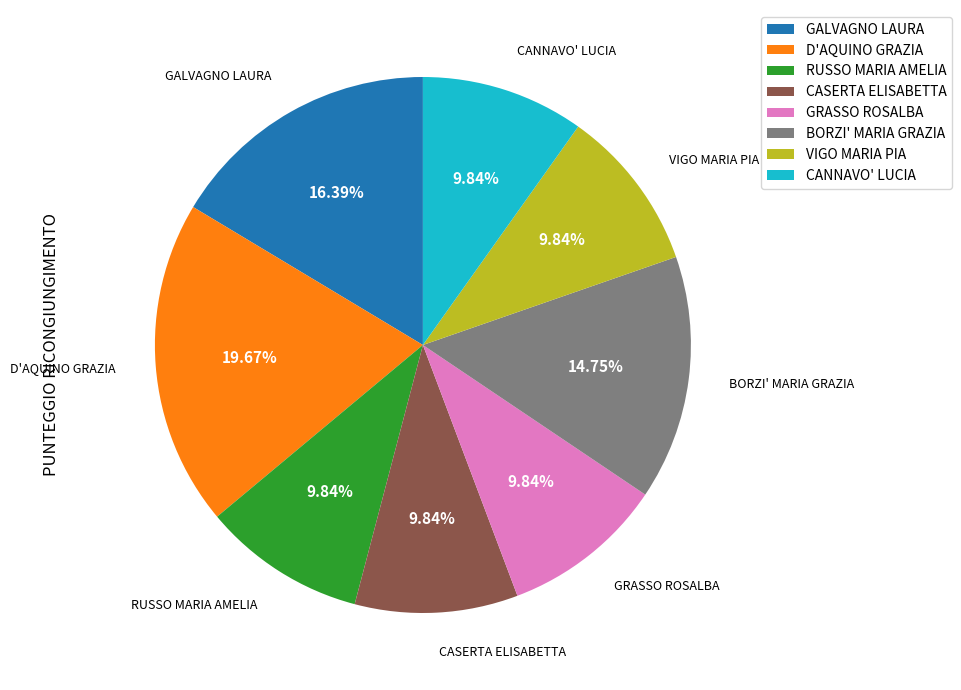

What percentage is the CASERTA ELISABETTA slice, to the nearest percent?

10%